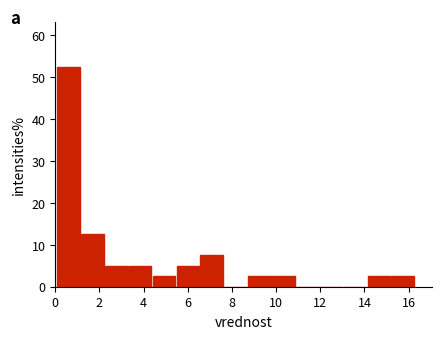

Reading left to right, list every bar in this chart as the range it spans on the x-axis followed by its height. Neither the bar edges nor the heights are printed on the chart, so give them approximately, as read against the axes.

0.0 to 1.2: 53
1.2 to 2.2: 13
2.2 to 3.4: 5
3.4 to 4.4: 5
4.4 to 5.4: 3
5.4 to 6.6: 5
6.6 to 7.6: 8
7.6 to 8.8: 0
8.8 to 9.8: 3
9.8 to 10.8: 3
10.8 to 12.0: 0
12.0 to 13.0: 0
13.0 to 14.2: 0
14.2 to 15.2: 3
15.2 to 16.4: 3